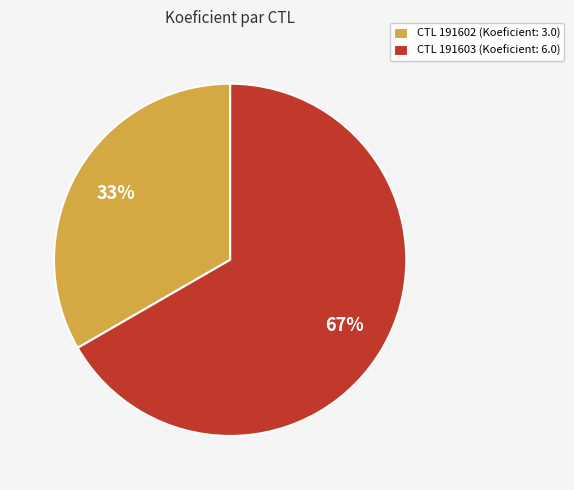

To the nearest percent, what portion does CTL 191603 (Koeficient: 6.0) represent?

67%